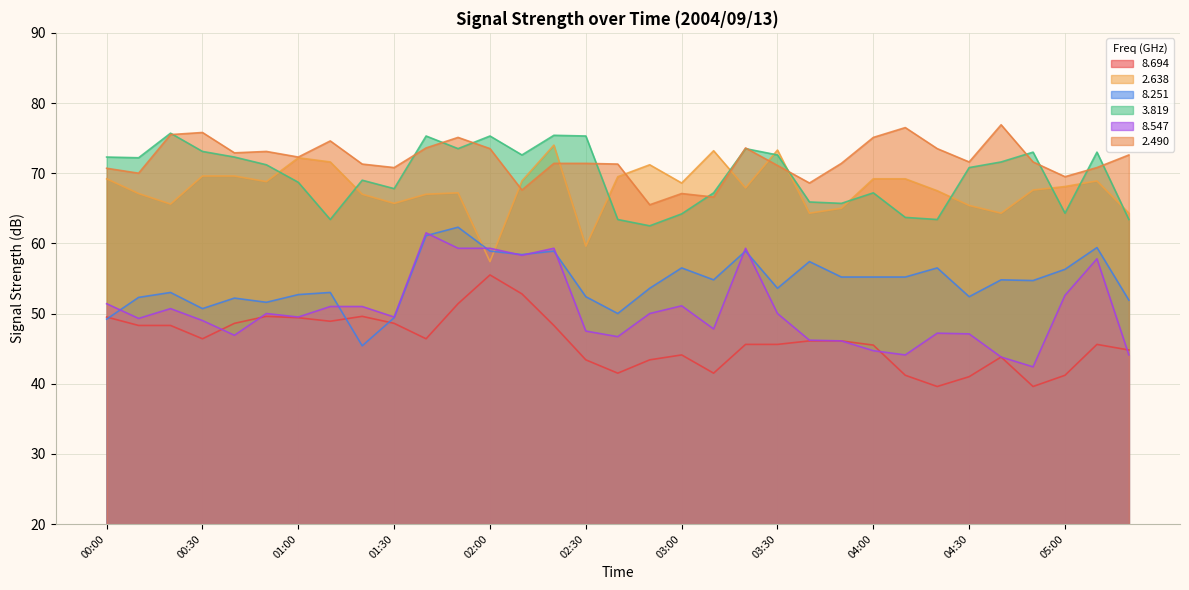

Rank the series at 01:00 from lowest to highest value.

  8.694,   8.547,   8.251,   3.819,   2.638,   2.490